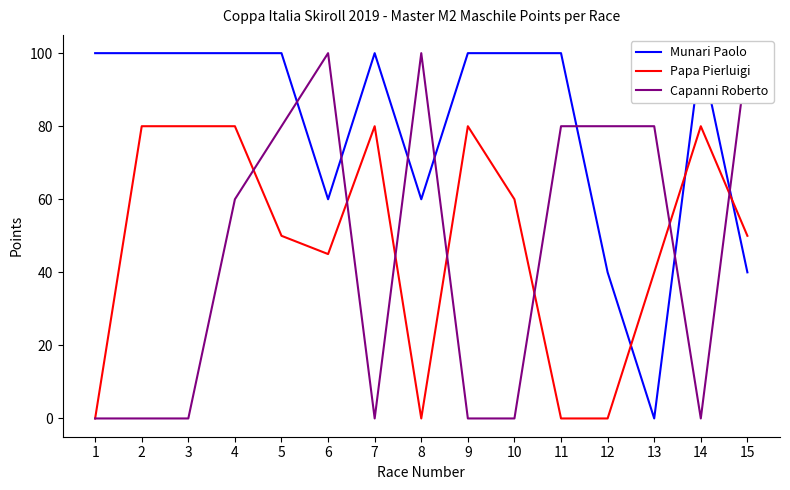

How many lines are shown in the chart?

3